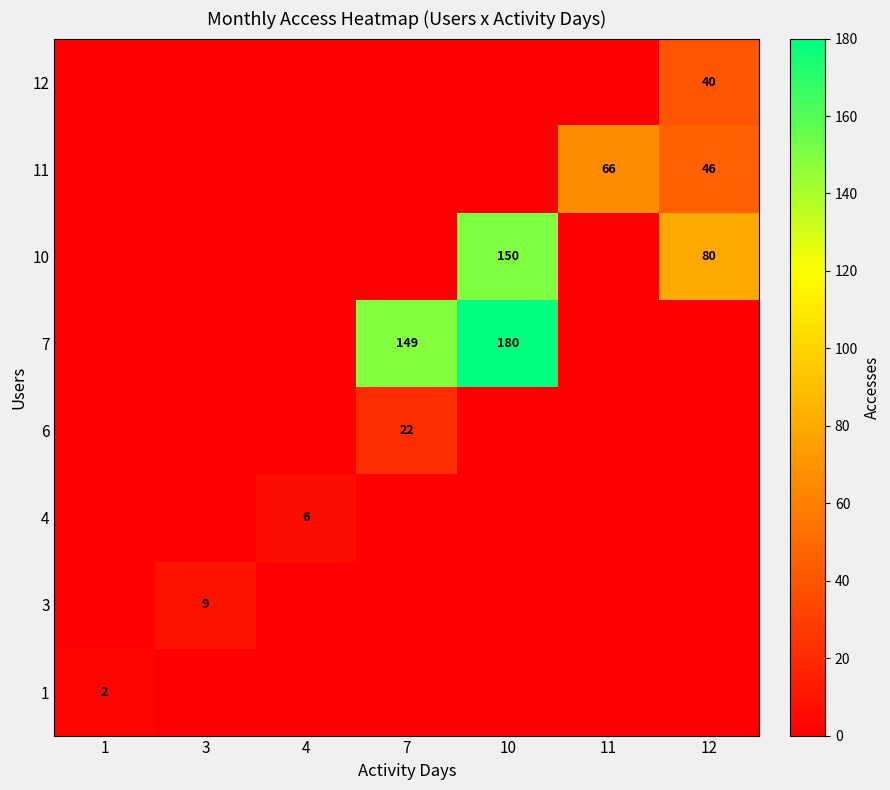

Is the value of row_1 at 3 greater than the value of row_2 at 1?

Yes